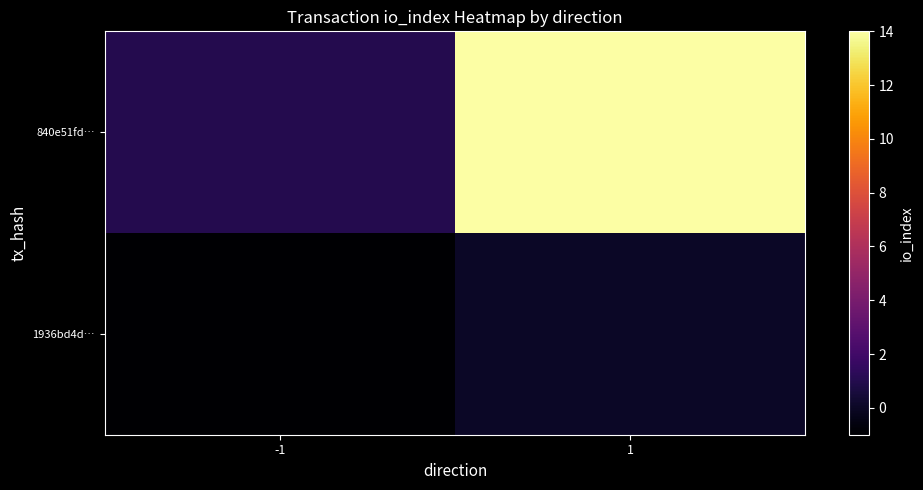

At which category does the chart reach its minimum across all series?

-1